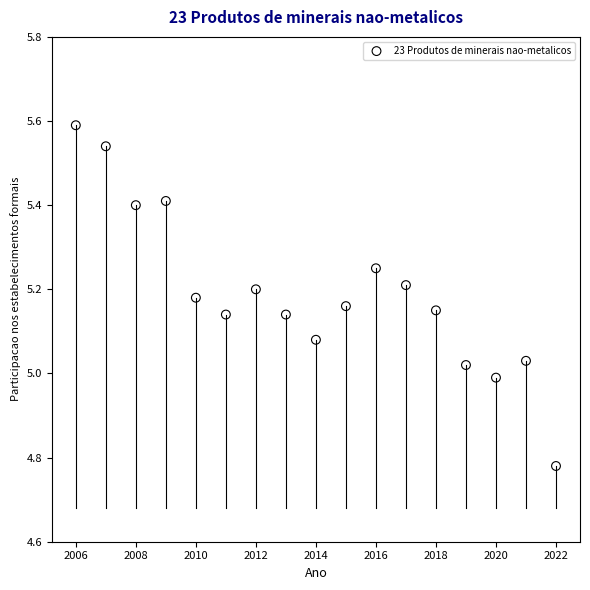

What is the range of X values (max minus min)?

16.0